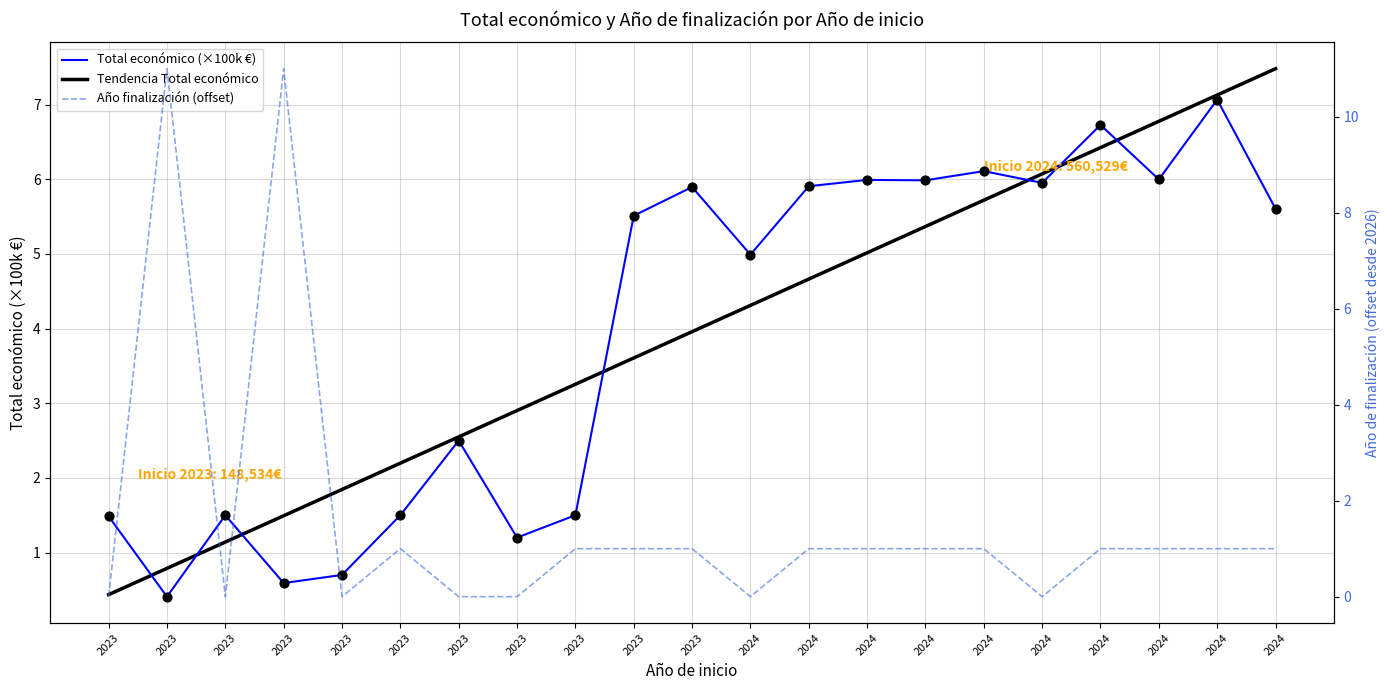

Which series has the largest Y range (max minus min)?

Año finalización (offset)